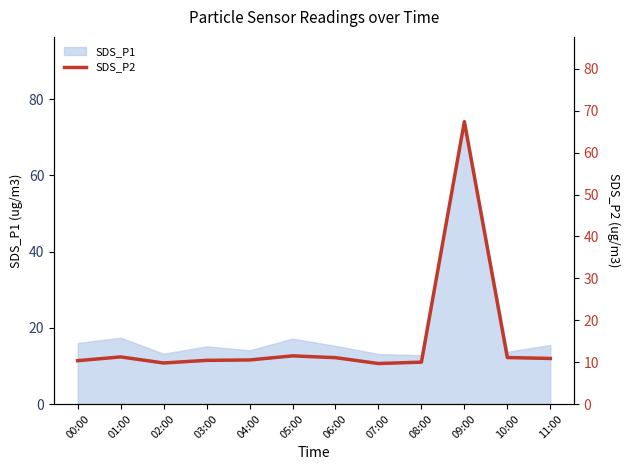

What is the label of the 5th point from the left?

04:00